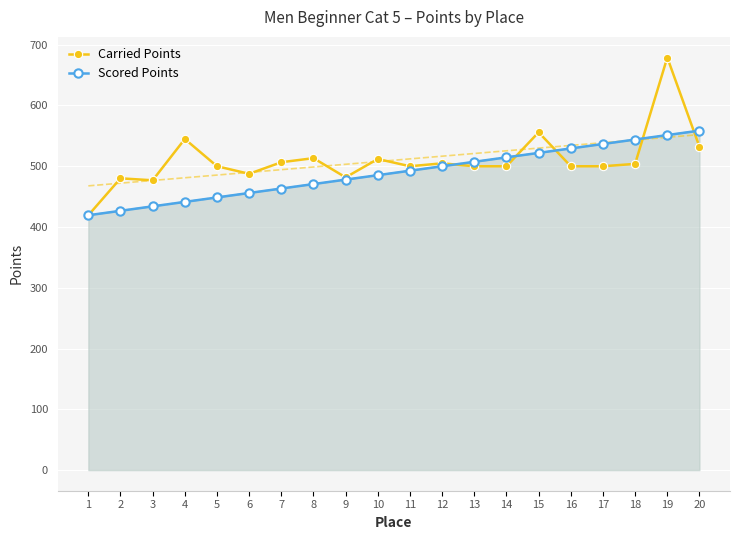

Where does the Carried Points series first go above 500?

4